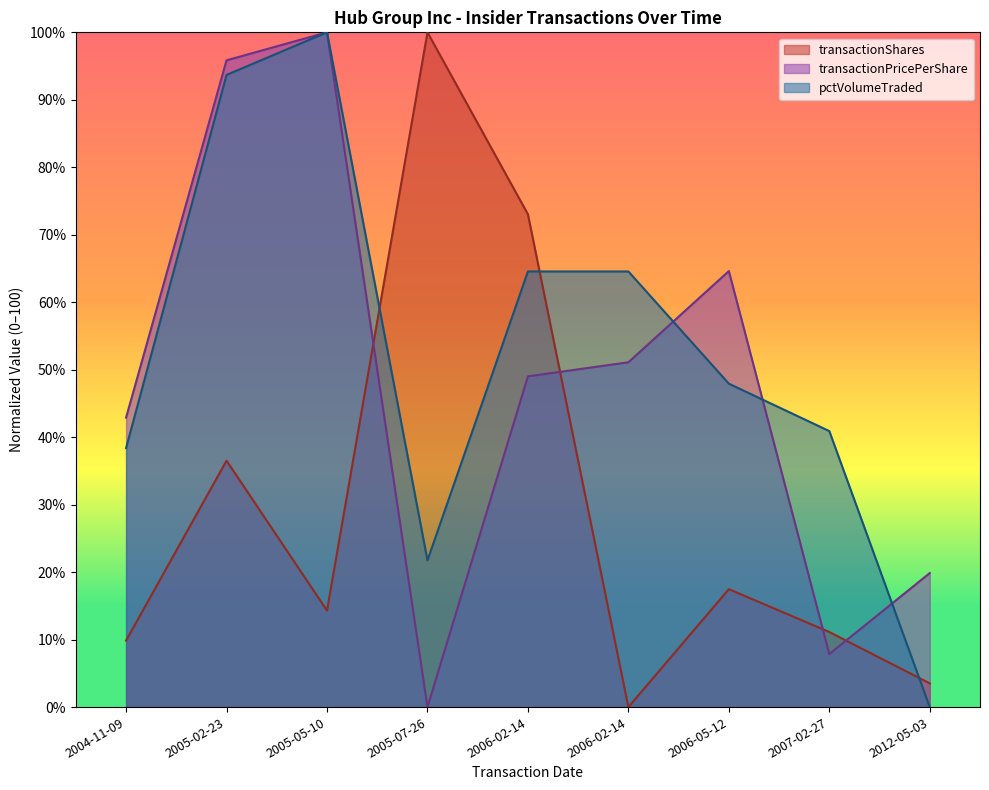

How many lines are shown in the chart?

3